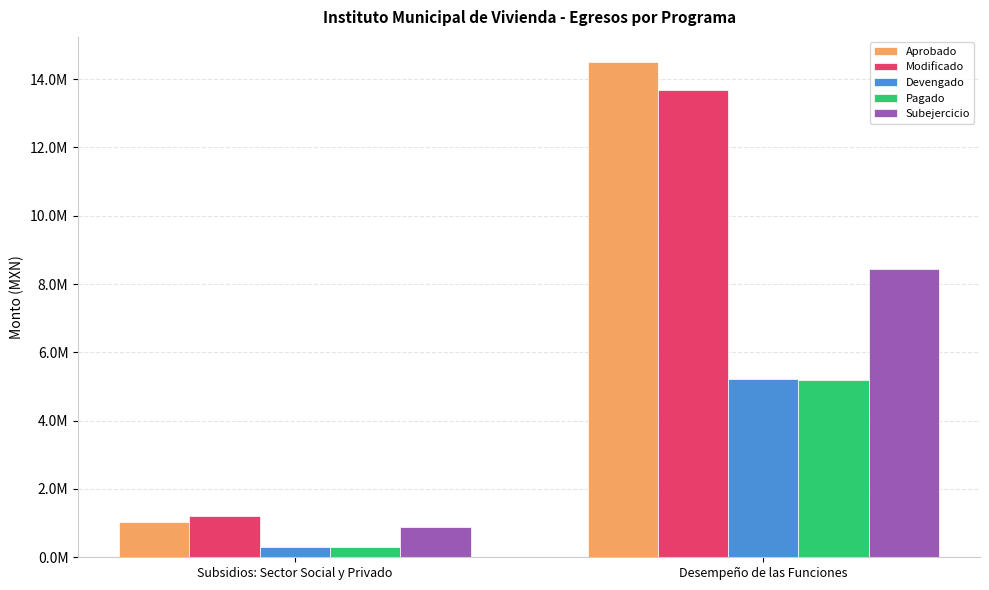

What is the label of the 1st bar from the left?

Subsidios: Sector Social y Privado